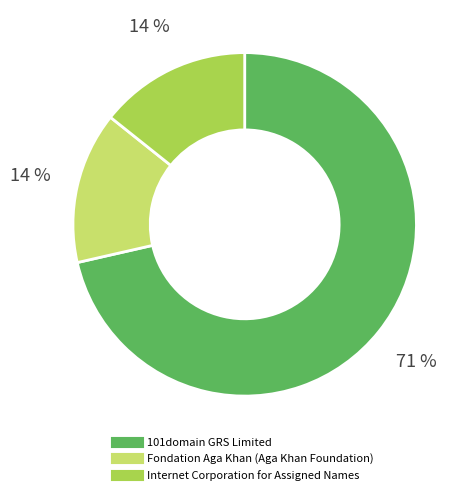

The Internet Corporation for Assigned Names slice represents 14% of the pie. True or false?

True